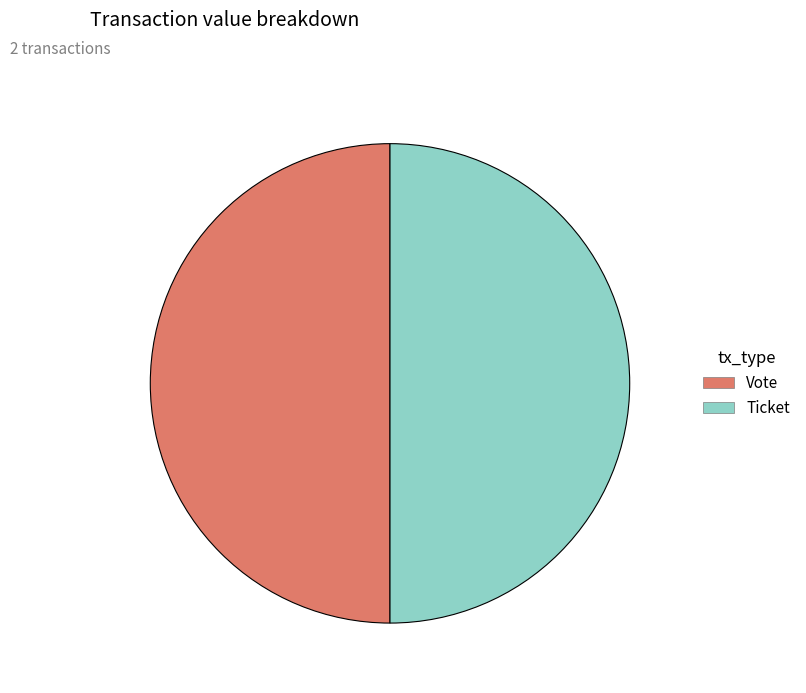

True or false: Ticket accounts for 50% of the total.

True